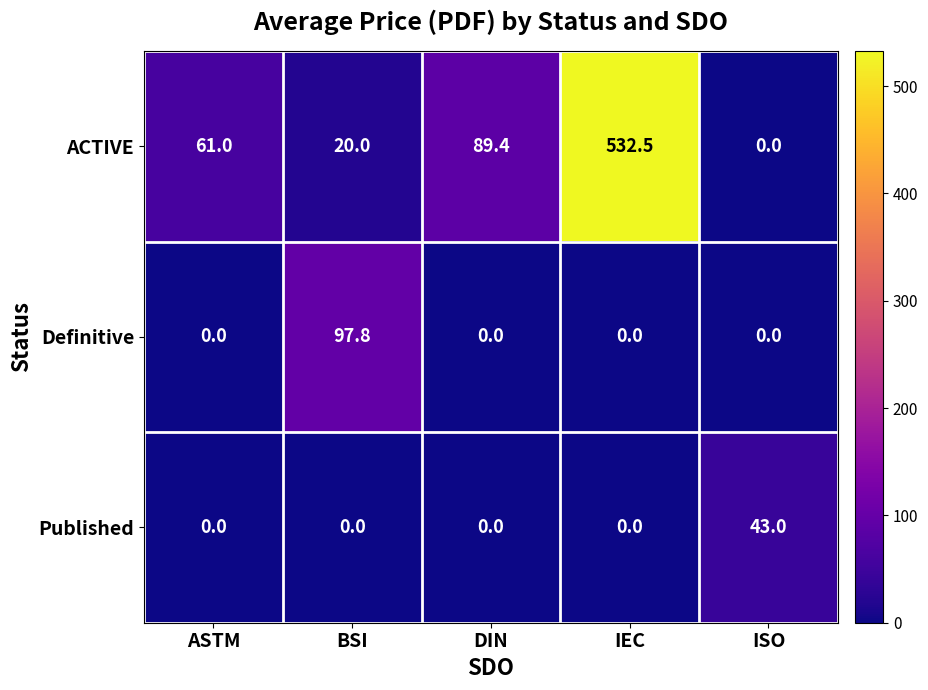

What is the maximum value for Published?

43.0